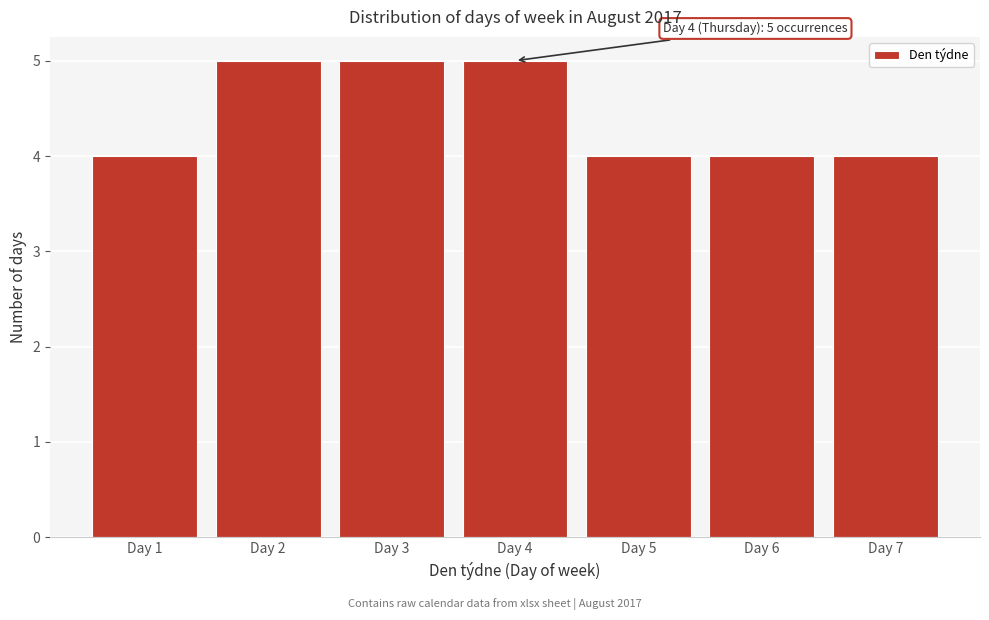

Reading left to right, what are all the values shown in this chart?

Day 1=4	Day 2=5	Day 3=5	Day 4=5	Day 5=4	Day 6=4	Day 7=4